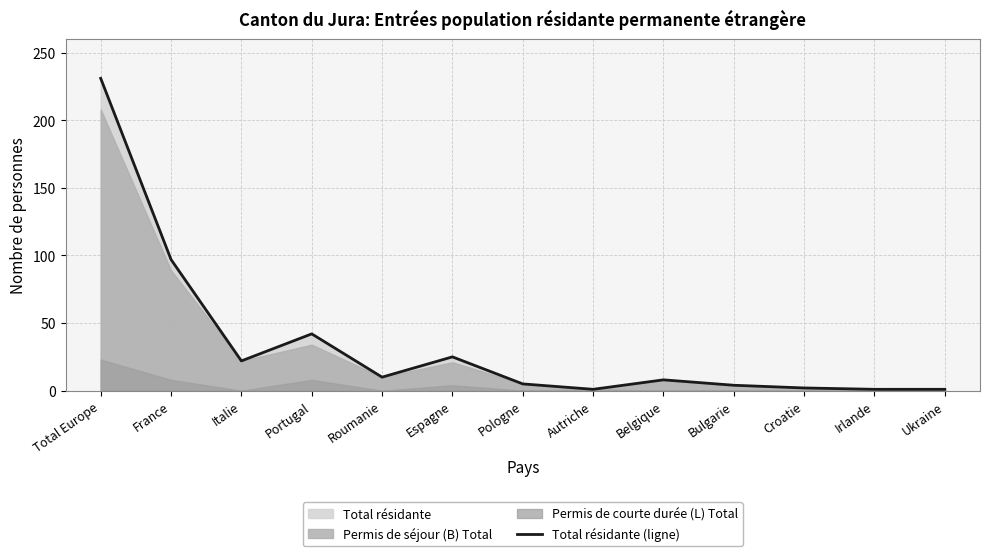

Rank the categories by value from lowest to highest.

Autriche, Irlande, Ukraine, Croatie, Bulgarie, Pologne, Belgique, Roumanie, Italie, Espagne, Portugal, France, Total Europe